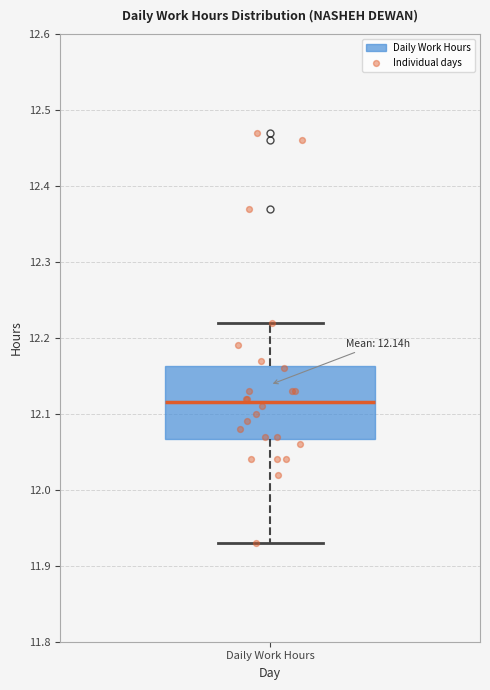

Where does the lower whisker of the box for Daily Work Hours end on the y-axis? The values are not printed on the chart, so give them approximately, as read against the axis.

11.93